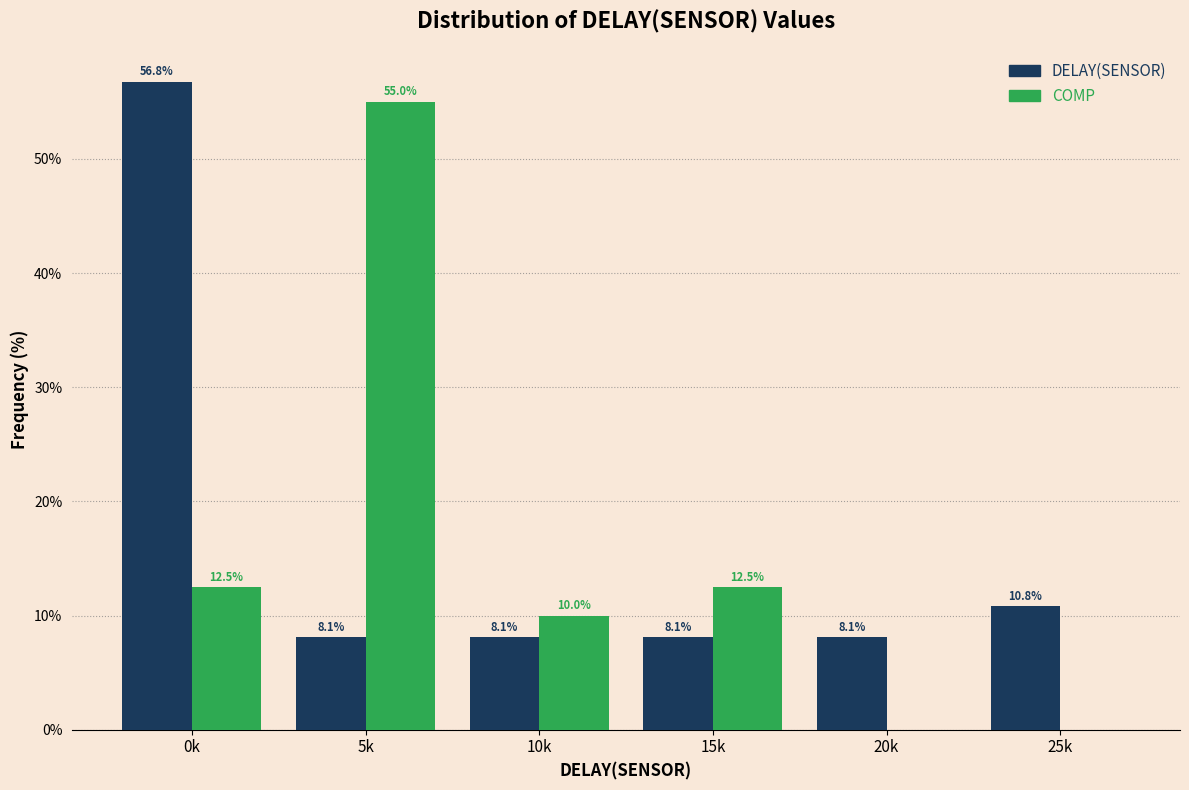

Reading left to right, list all the values displayed in this chart.

DELAY(SENSOR): 0k=56.8	5k=8.1	10k=8.1	15k=8.1	20k=8.1	25k=10.8
COMP: 0k=12.5	5k=55.0	10k=10.0	15k=12.5	20k=0.0	25k=0.0